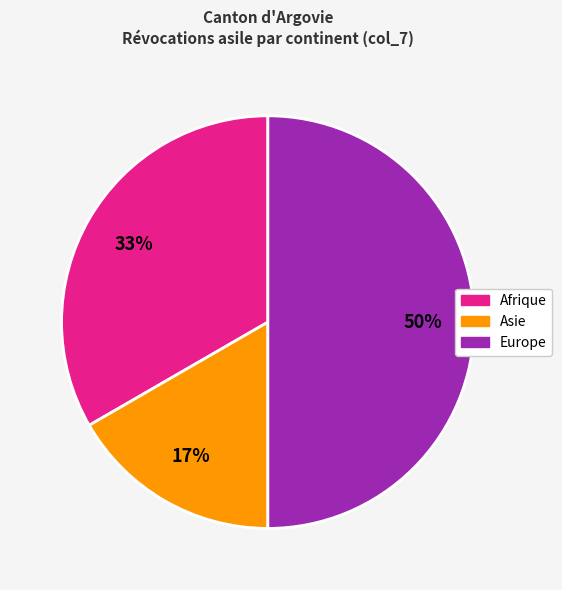

To the nearest percent, what is the average slice percentage?

33%